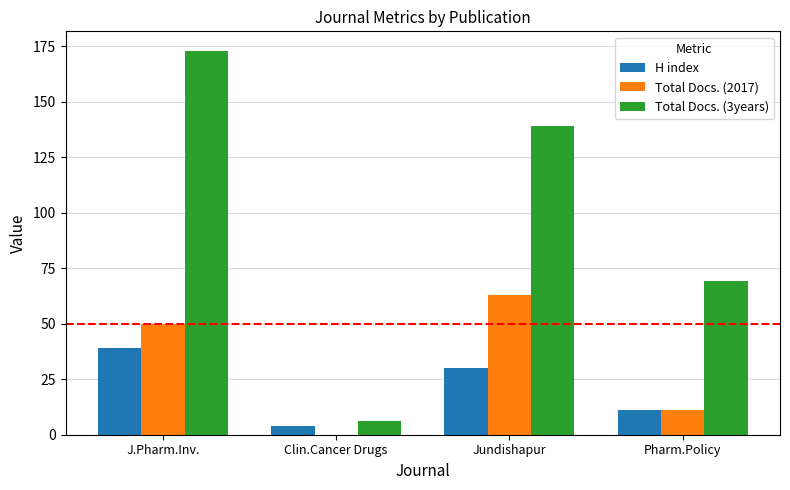

The value of H index at Jundishapur is 30. True or false?

True